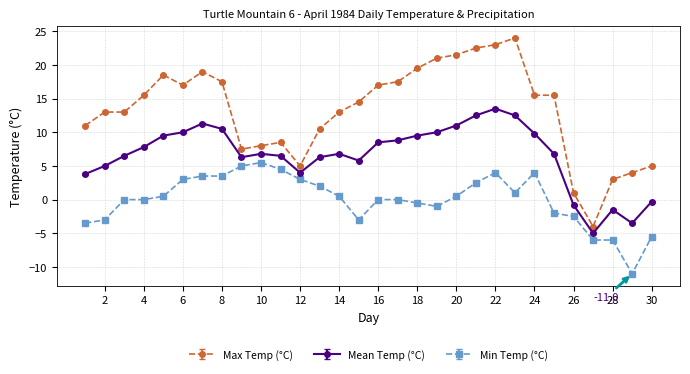

True or false: Max Temp (°C) has more than 0 interior local peaks.

True